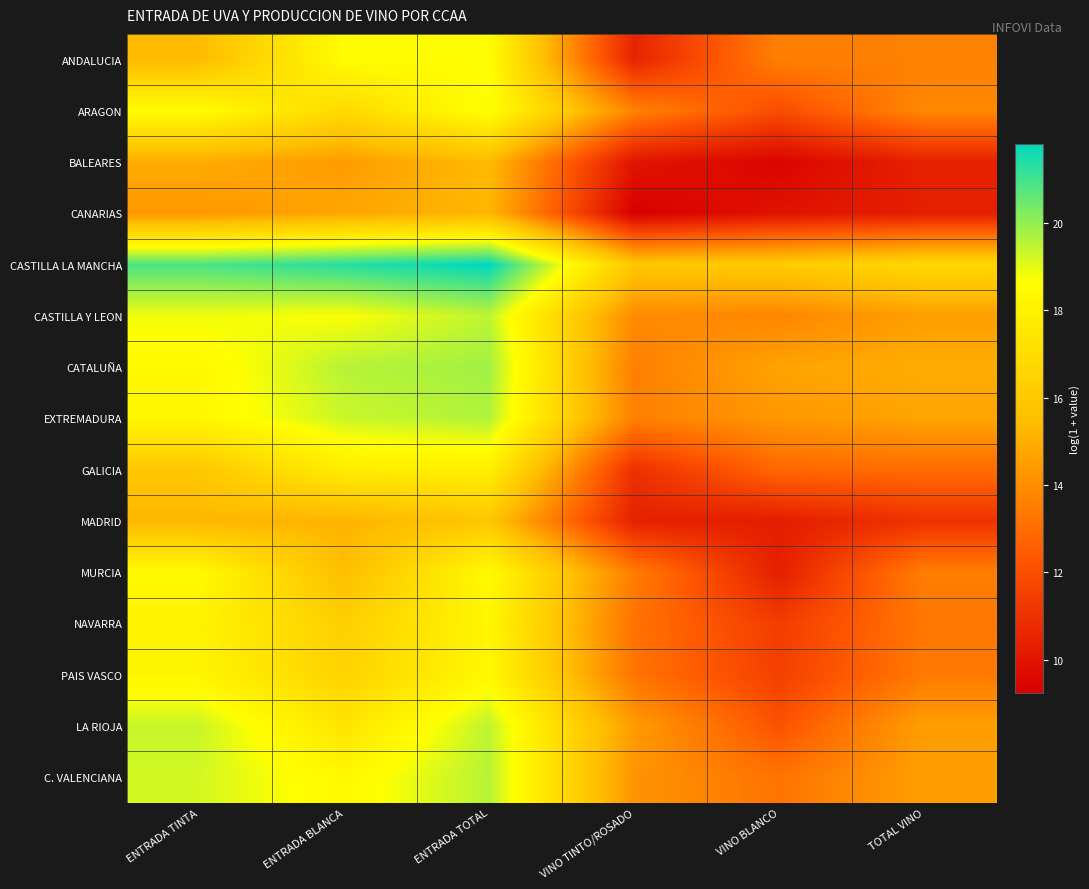

Reading left to right, what are all the values shown in this chart?

ANDALUCIA: ENTRADA TINTA=15.4	ENTRADA BLANCA=18.5	ENTRADA TOTAL=18.6	VINO TINTO/ROSADO=10.5	VINO BLANCO=13.6	TOTAL VINO=13.6
ARAGON: ENTRADA TINTA=18.6	ENTRADA BLANCA=16.9	ENTRADA TOTAL=18.7	VINO TINTO/ROSADO=13.7	VINO BLANCO=11.9	TOTAL VINO=13.9
BALEARES: ENTRADA TINTA=14.9	ENTRADA BLANCA=14.4	ENTRADA TOTAL=15.4	VINO TINTO/ROSADO=10.0	VINO BLANCO=9.4	TOTAL VINO=10.4
CANARIAS: ENTRADA TINTA=14.3	ENTRADA BLANCA=14.8	ENTRADA TOTAL=15.3	VINO TINTO/ROSADO=9.2	VINO BLANCO=9.9	TOTAL VINO=10.3
CASTILLA LA MANCHA: ENTRADA TINTA=20.9	ENTRADA BLANCA=21.3	ENTRADA TOTAL=21.8	VINO TINTO/ROSADO=15.9	VINO BLANCO=16.1	TOTAL VINO=16.7
CASTILLA Y LEON: ENTRADA TINTA=18.8	ENTRADA BLANCA=18.7	ENTRADA TOTAL=19.5	VINO TINTO/ROSADO=13.9	VINO BLANCO=13.8	TOTAL VINO=14.5
CATALUÑA: ENTRADA TINTA=18.3	ENTRADA BLANCA=19.6	ENTRADA TOTAL=19.8	VINO TINTO/ROSADO=13.6	VINO BLANCO=14.7	TOTAL VINO=15.0
EXTREMADURA: ENTRADA TINTA=18.3	ENTRADA BLANCA=19.3	ENTRADA TOTAL=19.6	VINO TINTO/ROSADO=13.6	VINO BLANCO=14.3	TOTAL VINO=14.7
GALICIA: ENTRADA TINTA=16.0	ENTRADA BLANCA=17.8	ENTRADA TOTAL=17.9	VINO TINTO/ROSADO=11.0	VINO BLANCO=12.8	TOTAL VINO=13.0
MADRID: ENTRADA TINTA=15.3	ENTRADA BLANCA=15.1	ENTRADA TOTAL=15.9	VINO TINTO/ROSADO=10.4	VINO BLANCO=10.3	TOTAL VINO=11.0
MURCIA: ENTRADA TINTA=18.4	ENTRADA BLANCA=15.5	ENTRADA TOTAL=18.5	VINO TINTO/ROSADO=13.5	VINO BLANCO=10.3	TOTAL VINO=13.5
NAVARRA: ENTRADA TINTA=18.1	ENTRADA BLANCA=16.3	ENTRADA TOTAL=18.2	VINO TINTO/ROSADO=13.2	VINO BLANCO=11.4	TOTAL VINO=13.3
PAIS VASCO: ENTRADA TINTA=18.1	ENTRADA BLANCA=16.5	ENTRADA TOTAL=18.3	VINO TINTO/ROSADO=13.3	VINO BLANCO=11.5	TOTAL VINO=13.4
LA RIOJA: ENTRADA TINTA=19.4	ENTRADA BLANCA=17.4	ENTRADA TOTAL=19.5	VINO TINTO/ROSADO=14.4	VINO BLANCO=12.1	TOTAL VINO=14.5
C. VALENCIANA: ENTRADA TINTA=19.2	ENTRADA BLANCA=18.4	ENTRADA TOTAL=19.6	VINO TINTO/ROSADO=14.2	VINO BLANCO=13.2	TOTAL VINO=14.5